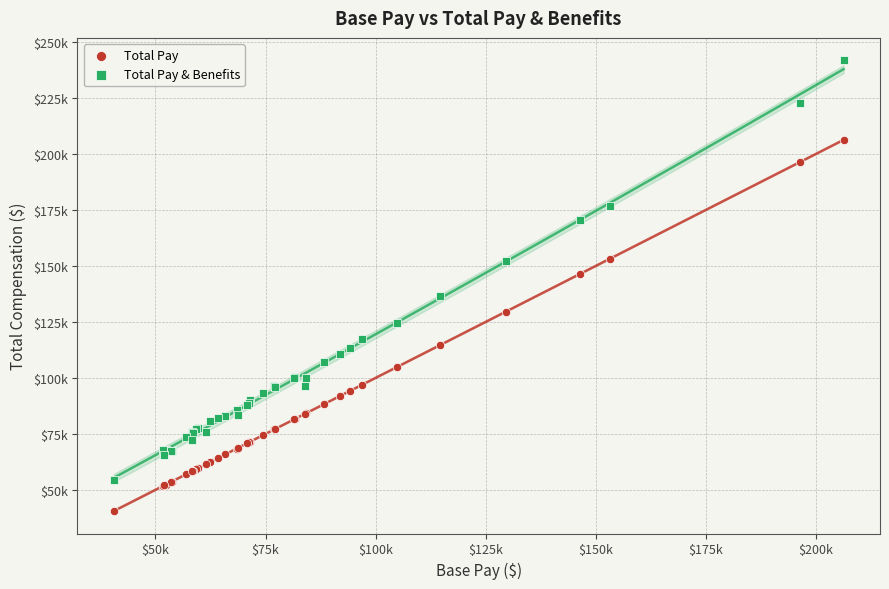

What are all the series names shown in the legend?

Total Pay, Total Pay & Benefits